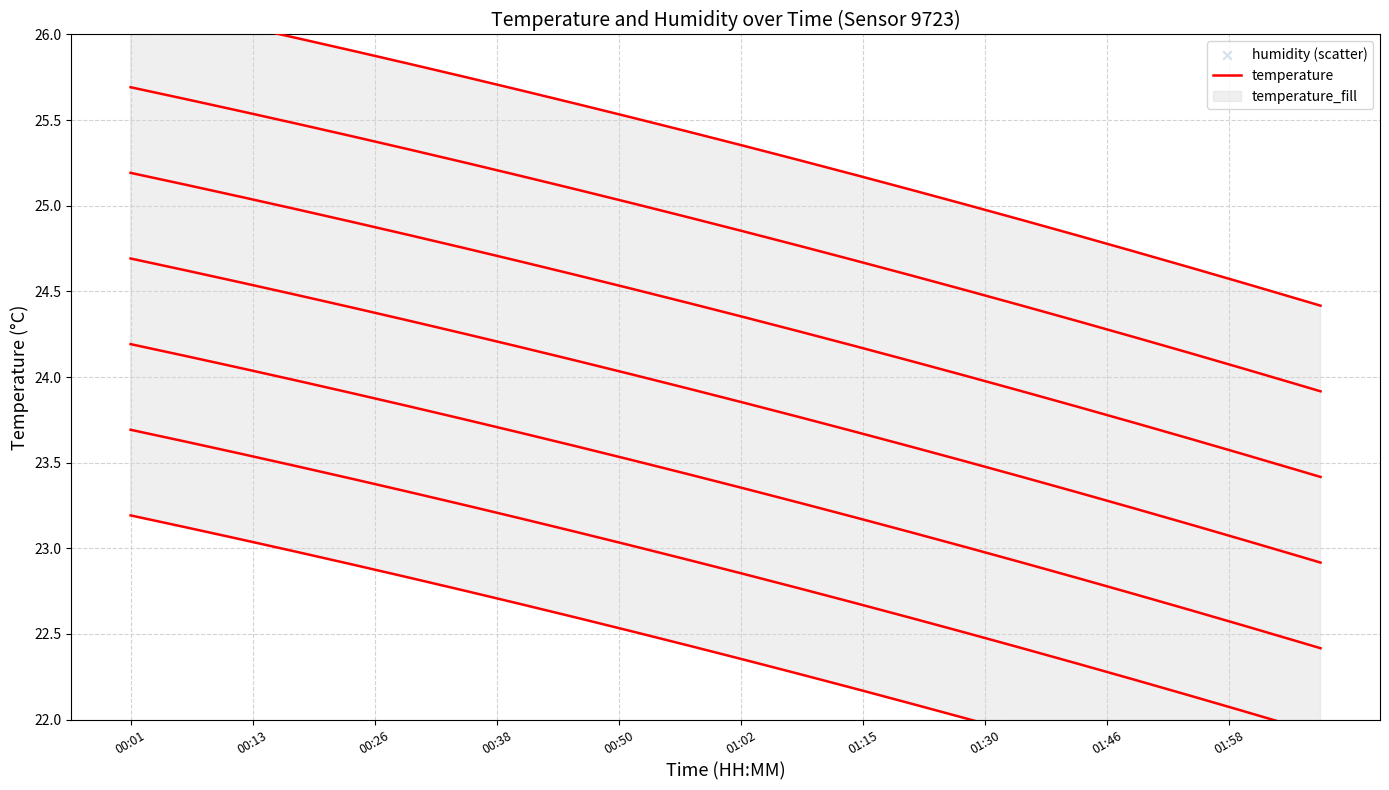

Approximately how many times larger is the value at 00:35 compared to 01:46?

0.9